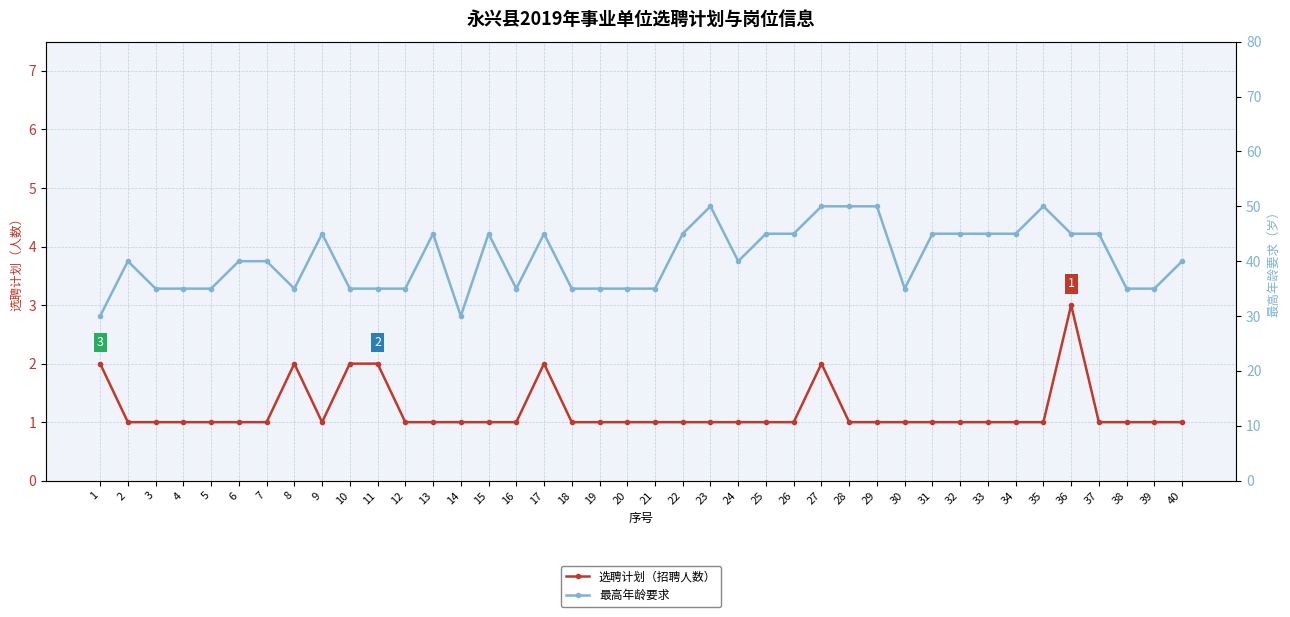

Count the number of data series in this chart.

2